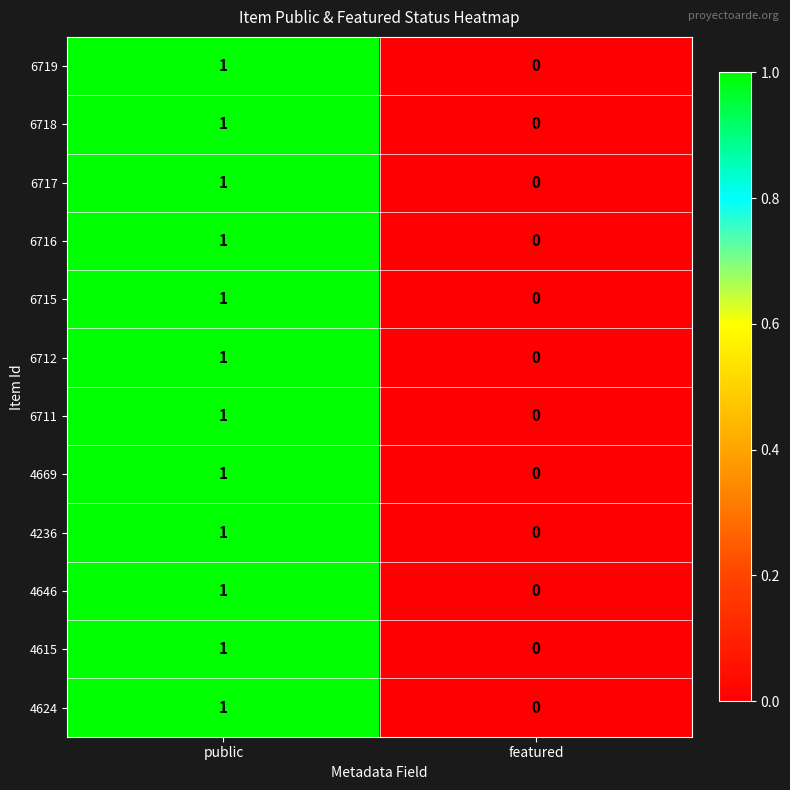

Is it true that 4669 equals 2 at public?

False